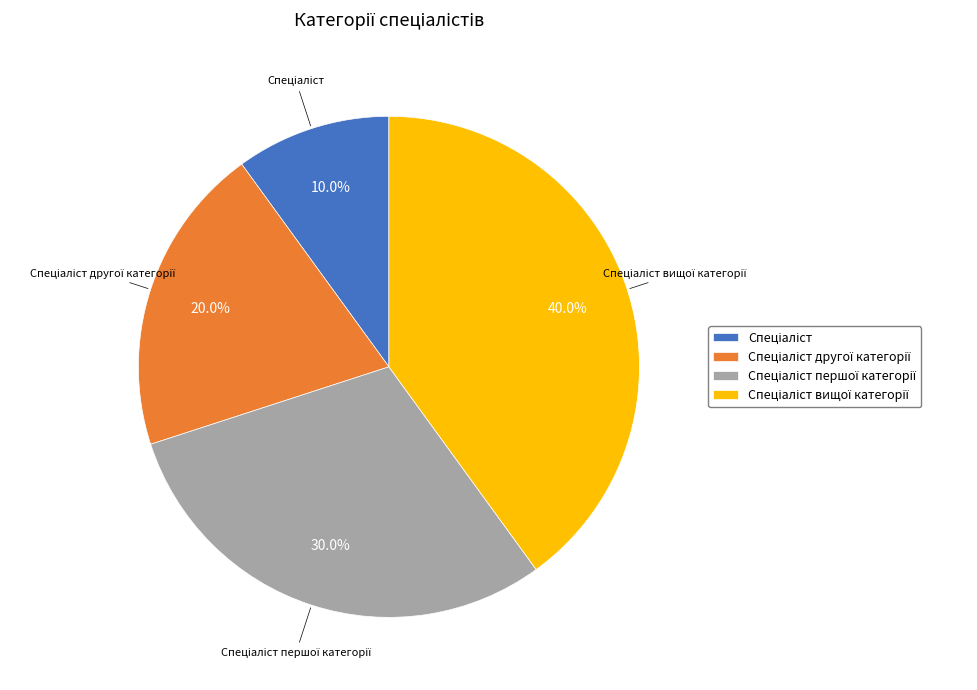

Does any single category account for the majority?

No